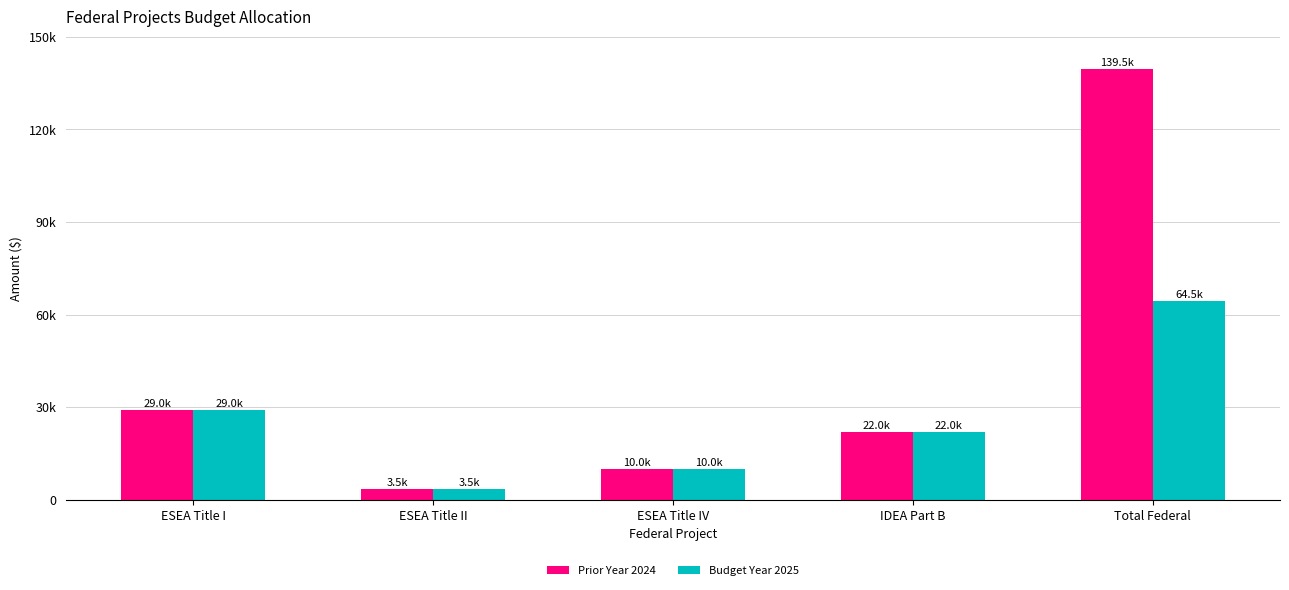

What is the label of the 2nd bar from the left?

ESEA Title II